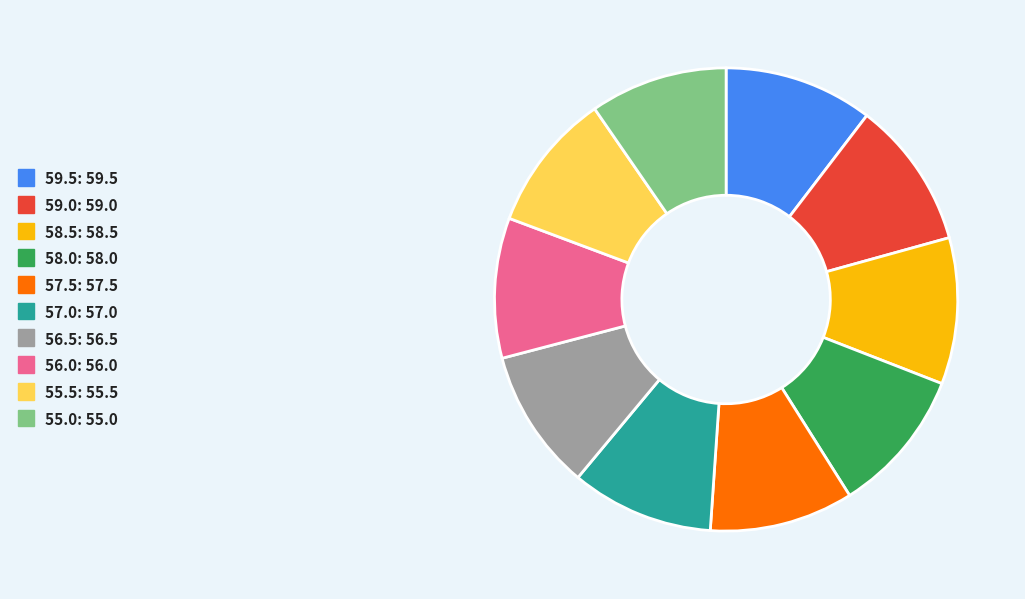

Combined, do 58.5: 58.5 and 55.0: 55.0 account for over 50%?

No